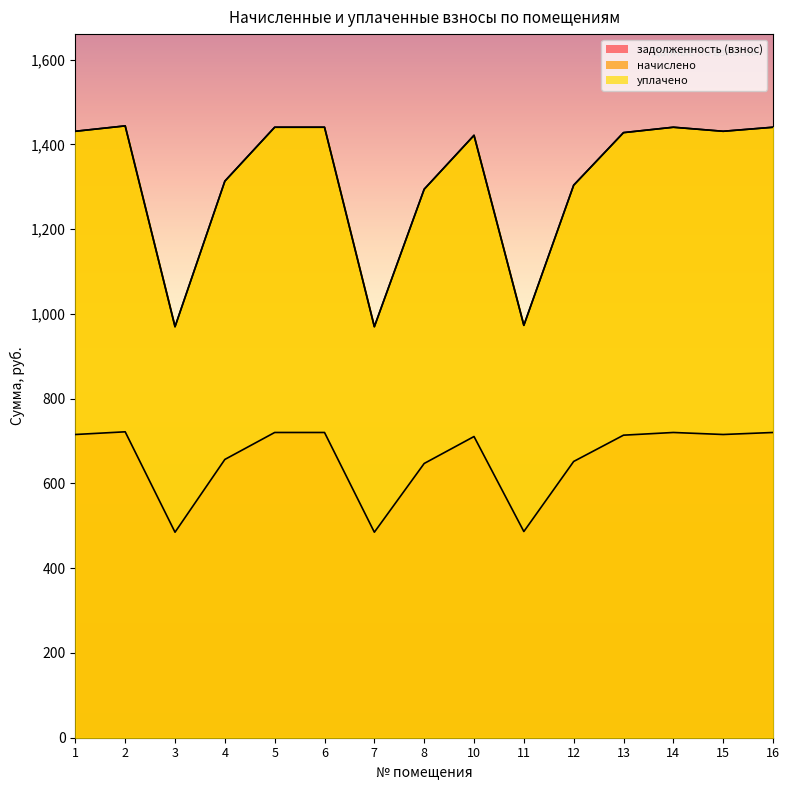

Between 4 and 16, which is larger?

16